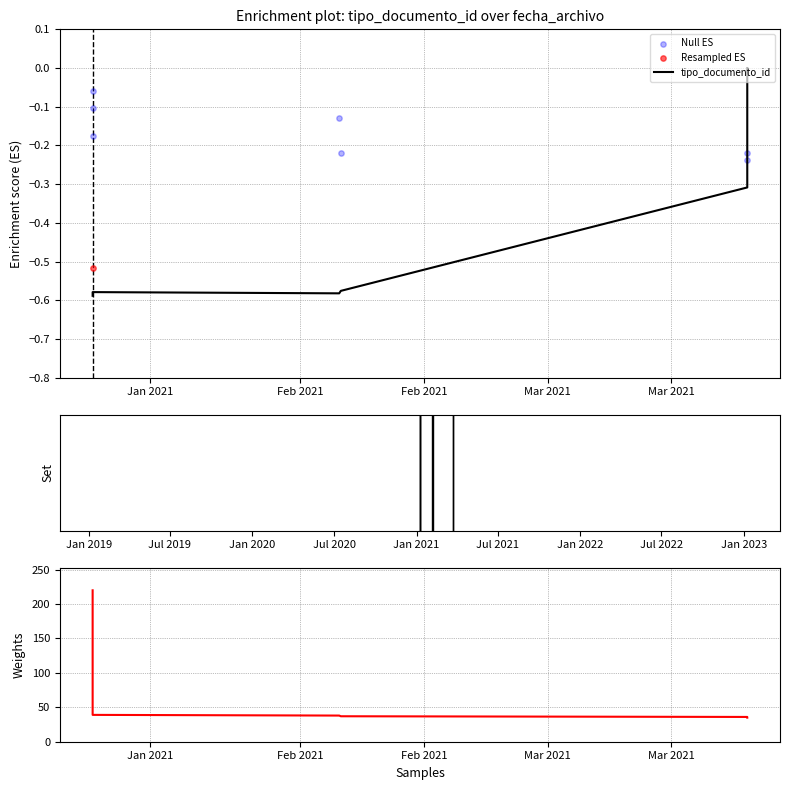

Which series reaches the maximum Y coordinate?

tipo_documento_id